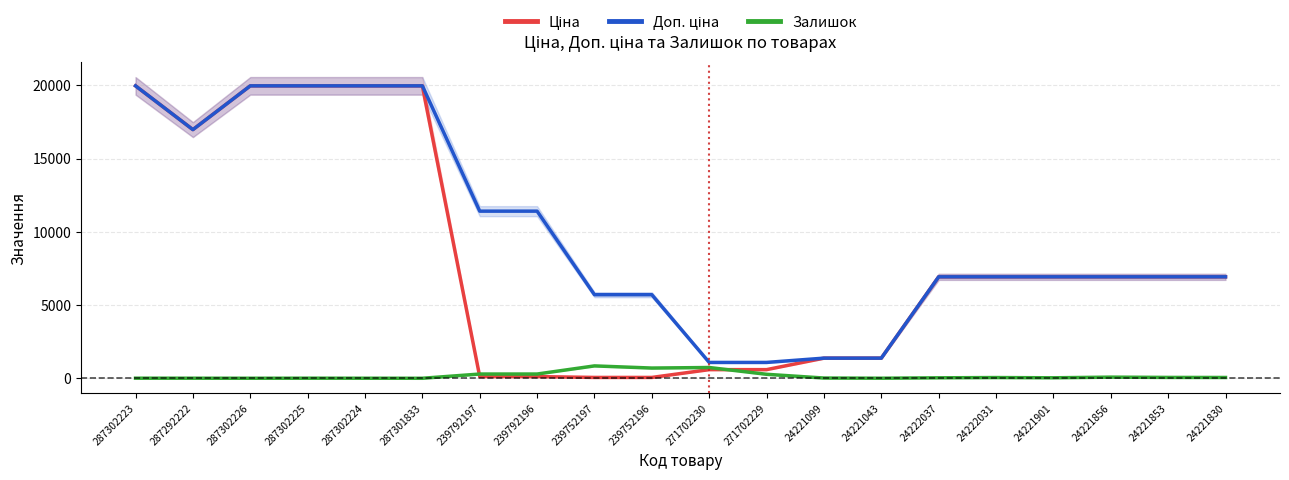

True or false: Доп. ціна and Залишок intersect in this chart.

False